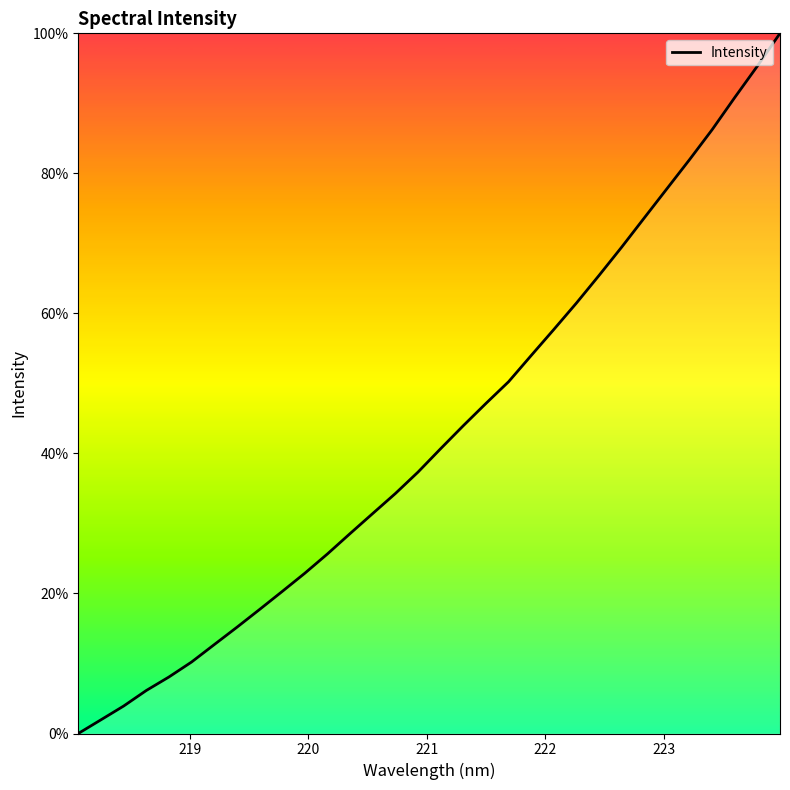

Is this an area chart (filled region under the line)?

No